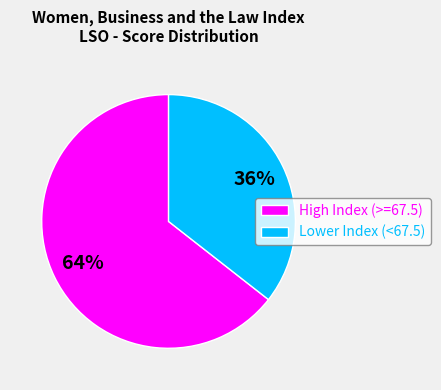

The High Index (>=67.5) slice represents 64% of the pie. True or false?

True